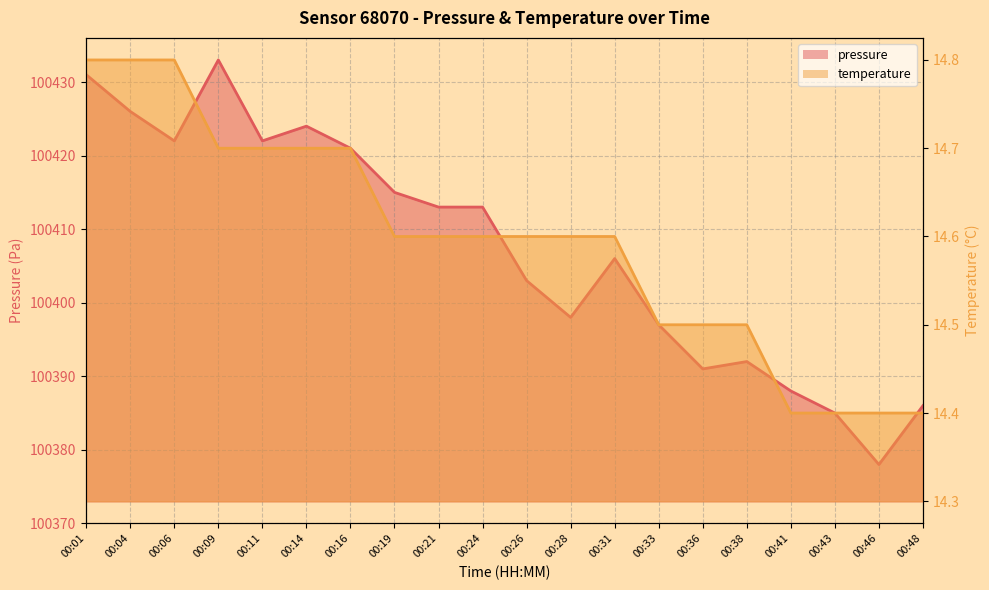

What is the difference between the second highest and second lowest values in the pressure series?

46.0